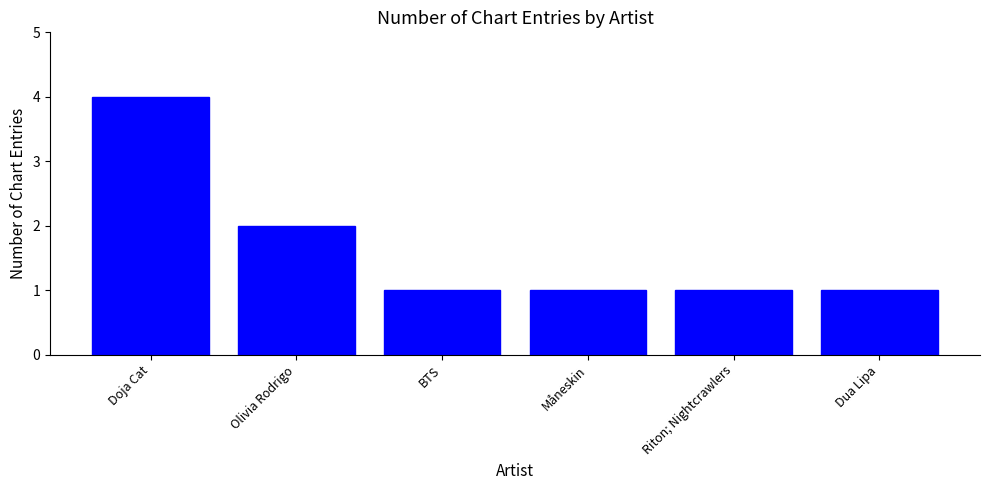

What is the difference between the maximum and minimum values?

3